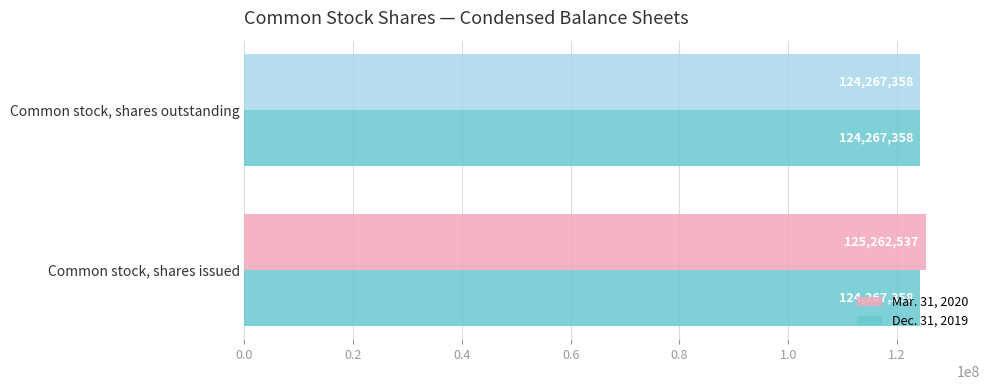

What is the difference between the Mar. 31, 2020 values at Common stock, shares outstanding and Common stock, shares issued?

995179